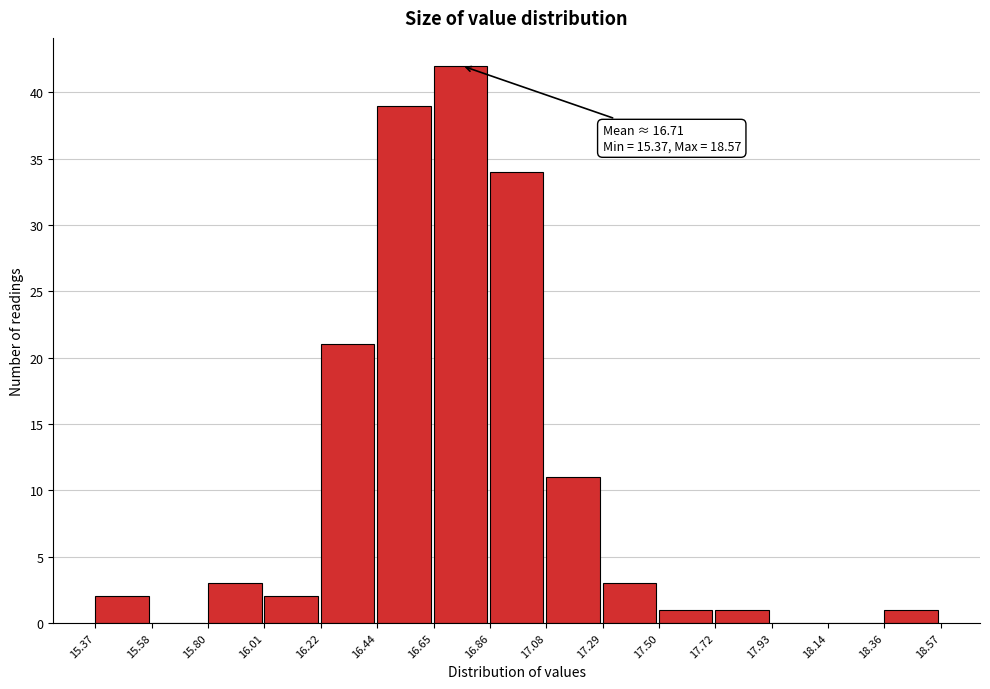

Which range on the x-axis has the tallest bar?

16.65 to 16.86